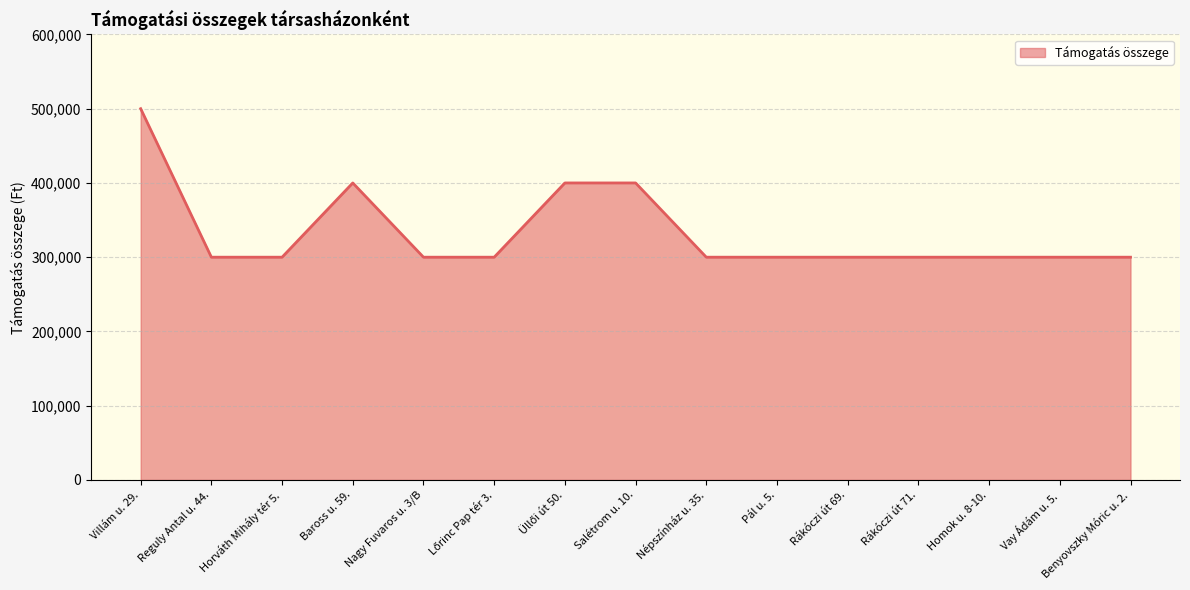

Which has a higher value, Villám u. 29. or Pál u. 5.?

Villám u. 29.